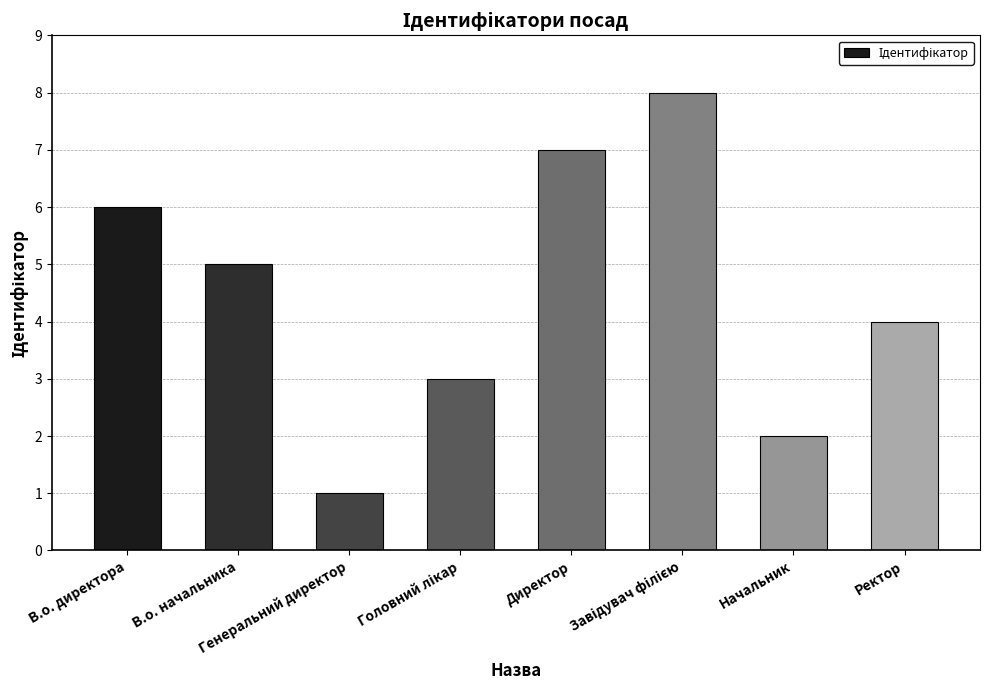

What is the label of the 7th bar from the left?

Начальник